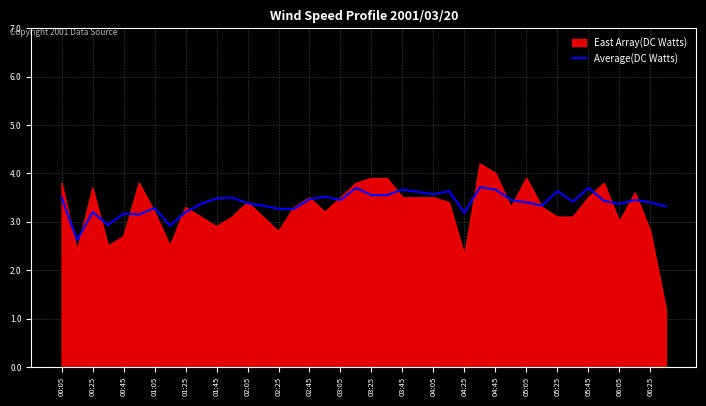

Rank the series by their maximum value, from lowest to highest.

Average(DC Watts), East Array(DC Watts)